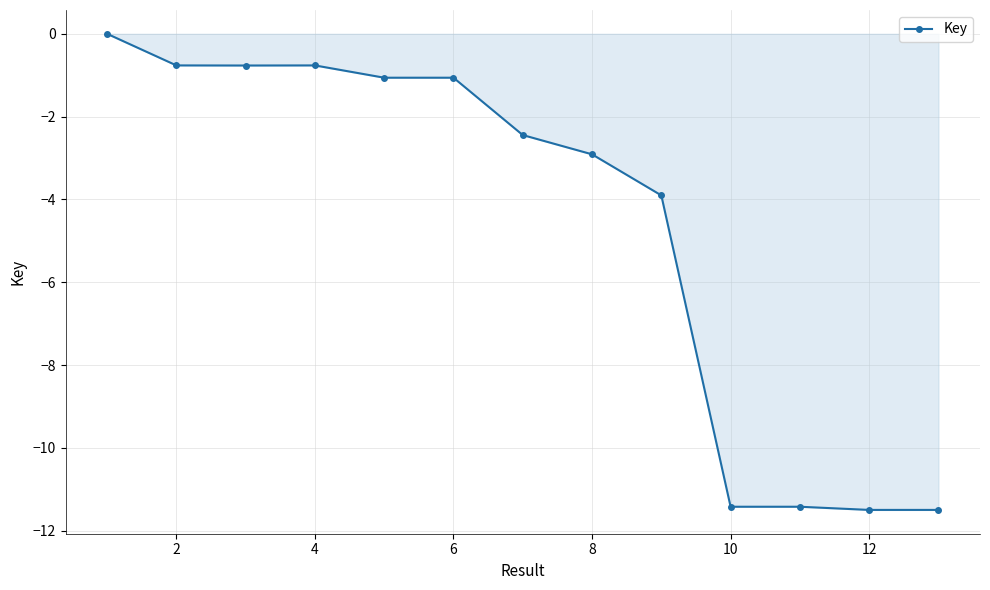

Count the number of data series in this chart.

1